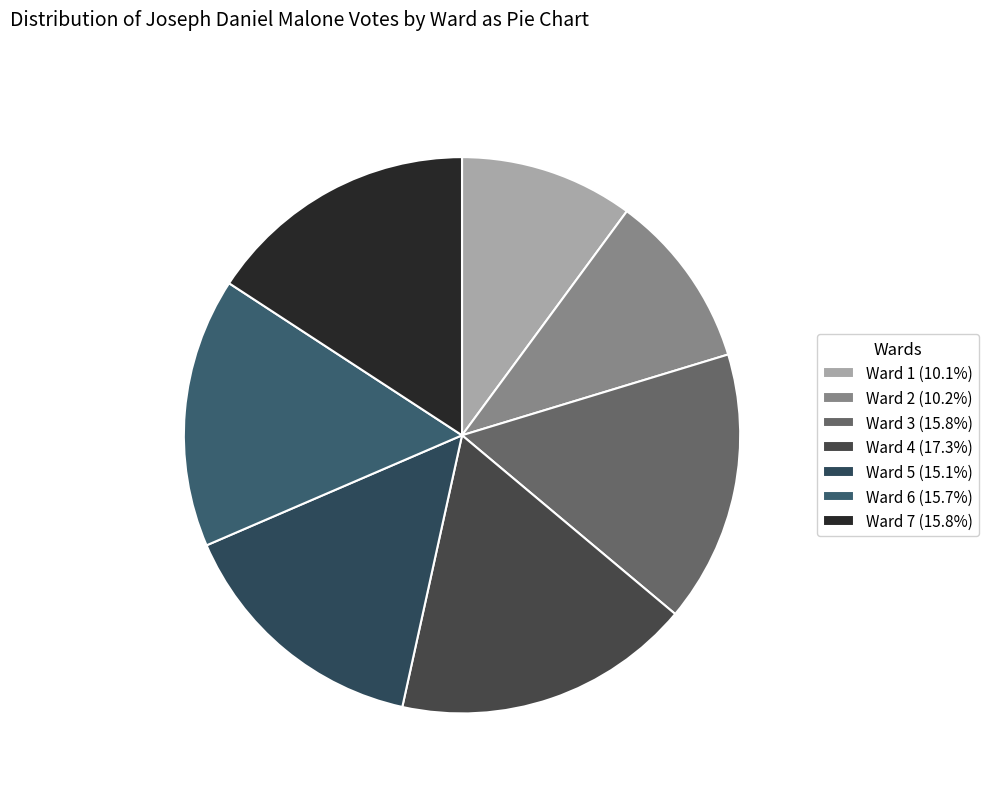

Count the number of slices in the pie.

7